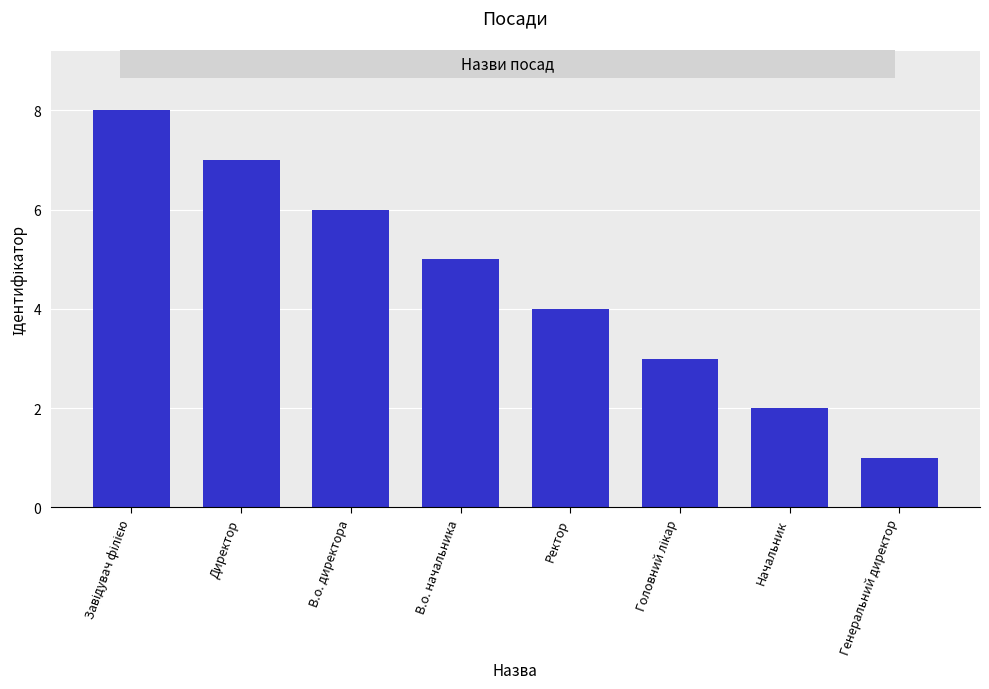

What is the difference between the maximum and second lowest values?

6